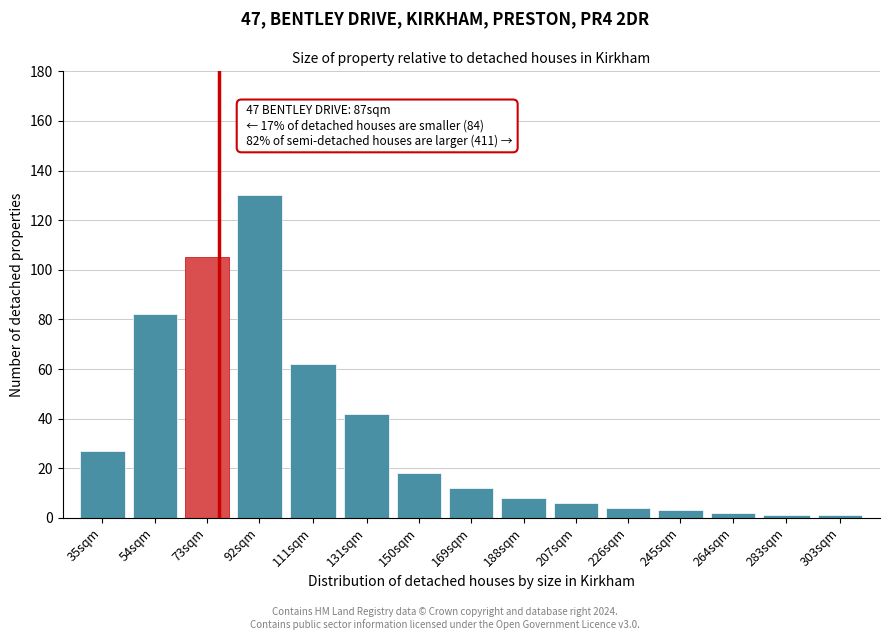

Reading left to right, extract all data points from this chart.

27	82	105	130	62	42	18	12	8	6	4	3	2	1	1